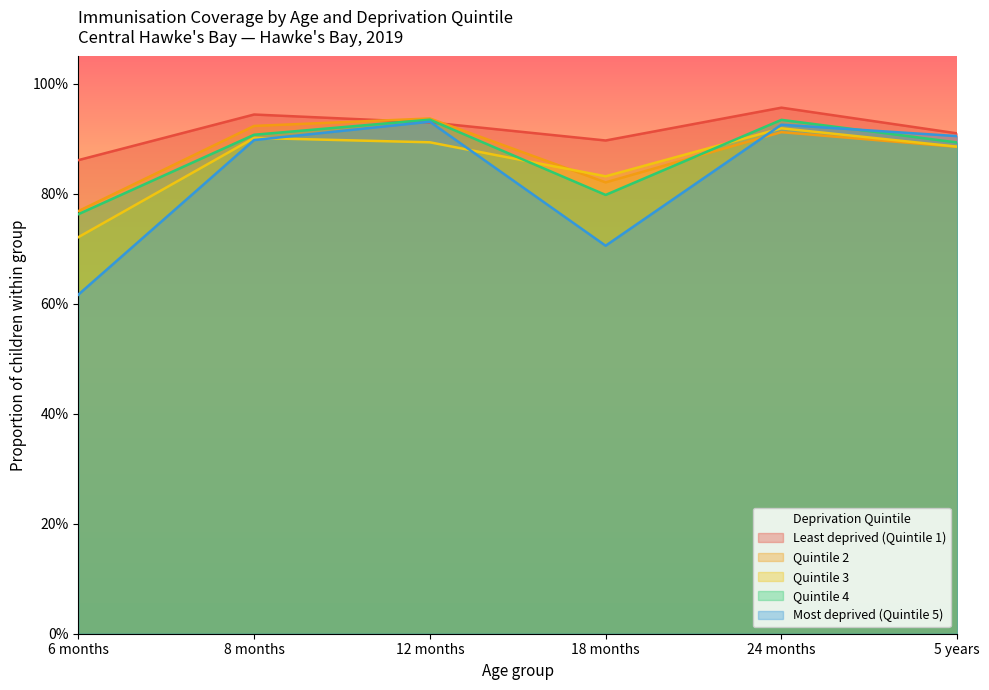

The value of Most deprived (Quintile 5) at 24 months is 0.9. True or false?

True